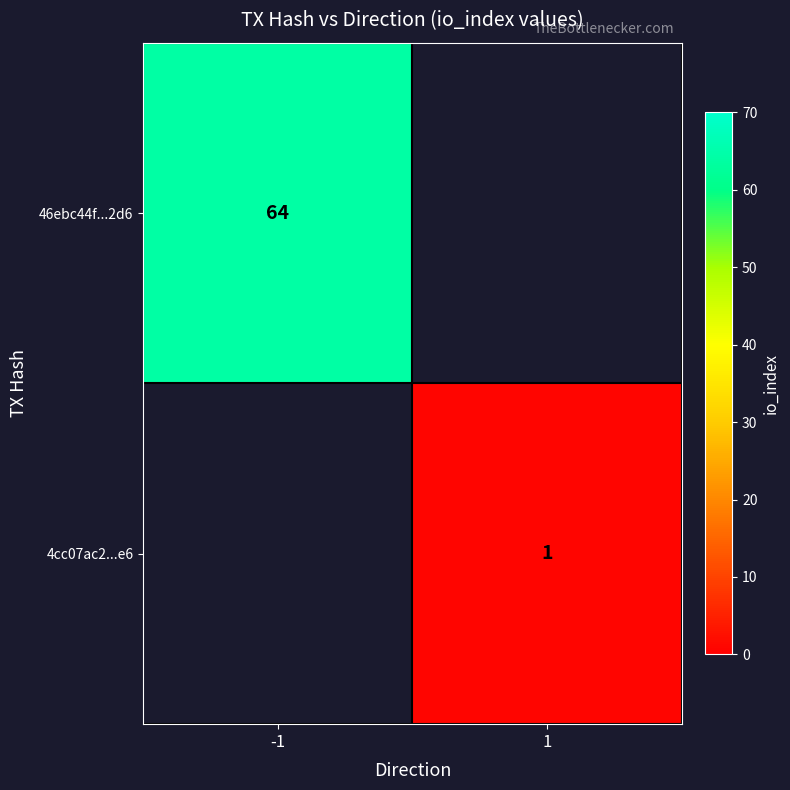

How many categories are shown in the chart?

2